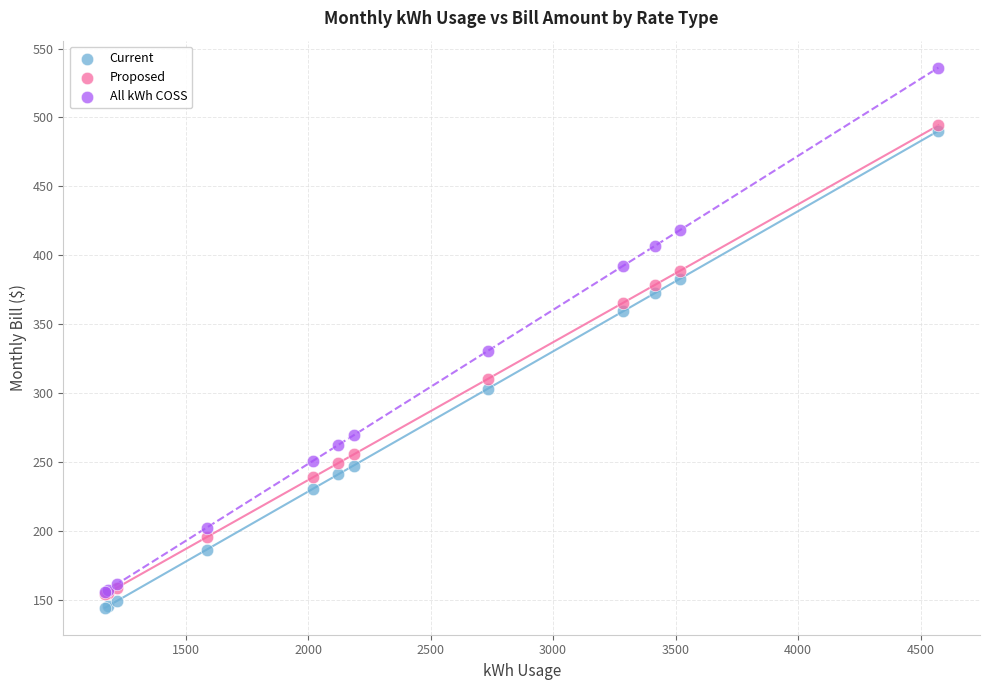

Across all series, what Y value is closest to 340?

330.4